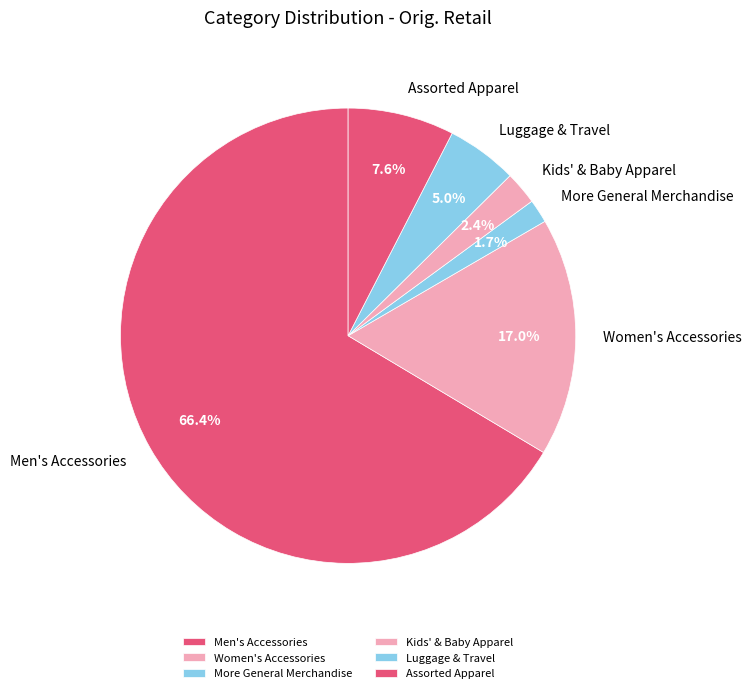

Which has a higher value, Luggage & Travel or More General Merchandise?

Luggage & Travel